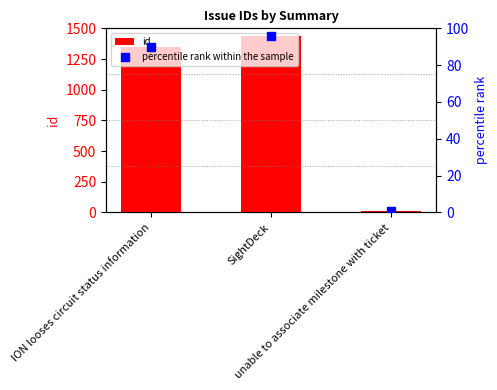

Which series has the largest Y range (max minus min)?

id